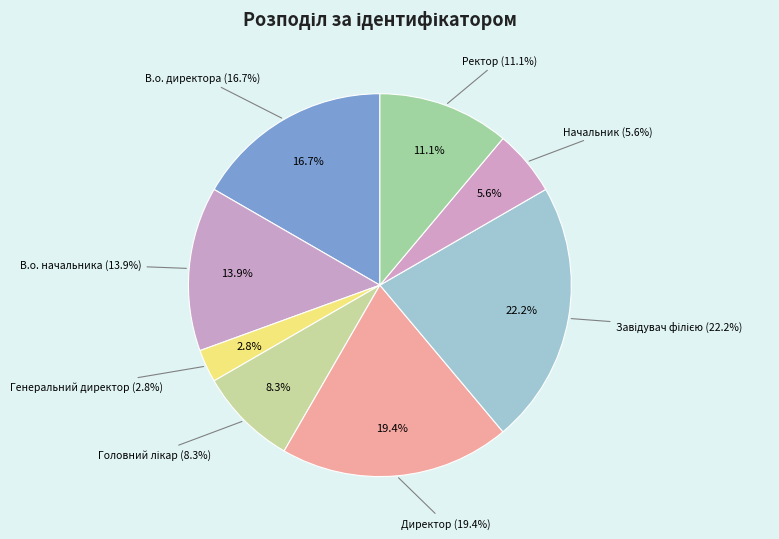

Is there any slice that represents more than half of the pie?

No